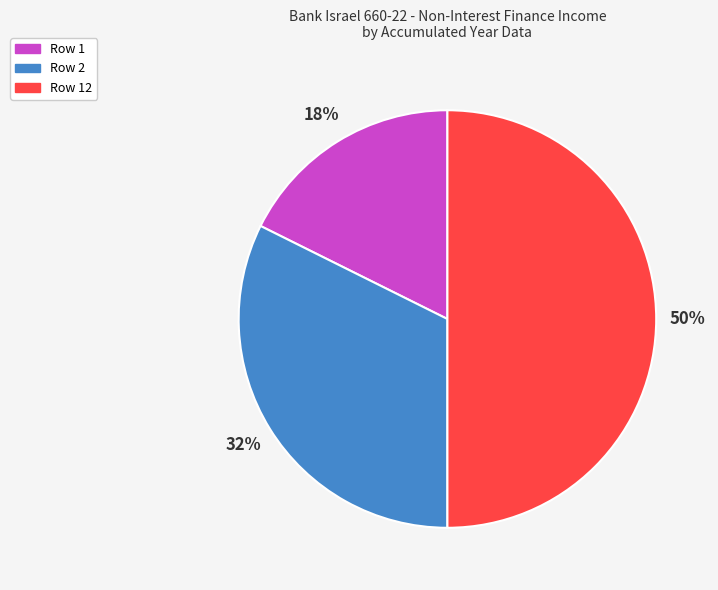

Between Row 12 and Row 2, which is larger?

Row 12